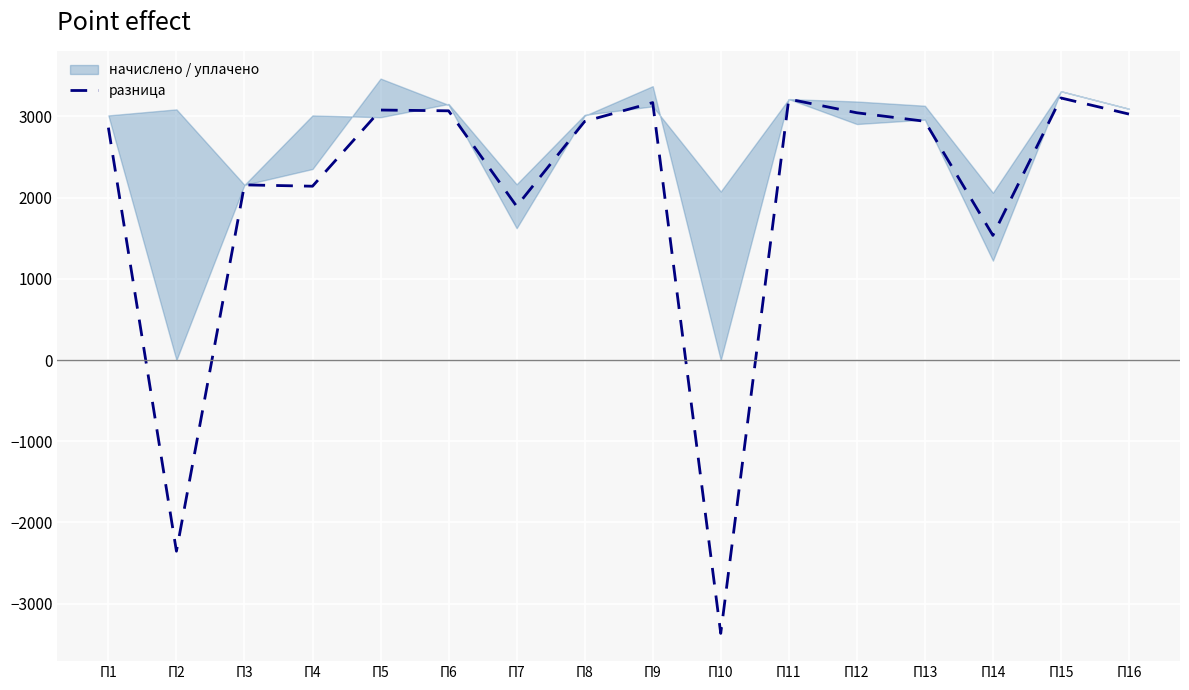

The chart shows a value of -2239.1 at П10. True or false?

False